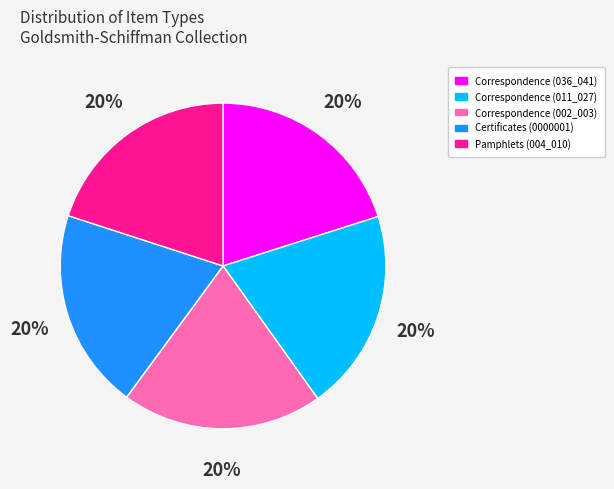

Is there a majority slice in this chart?

No